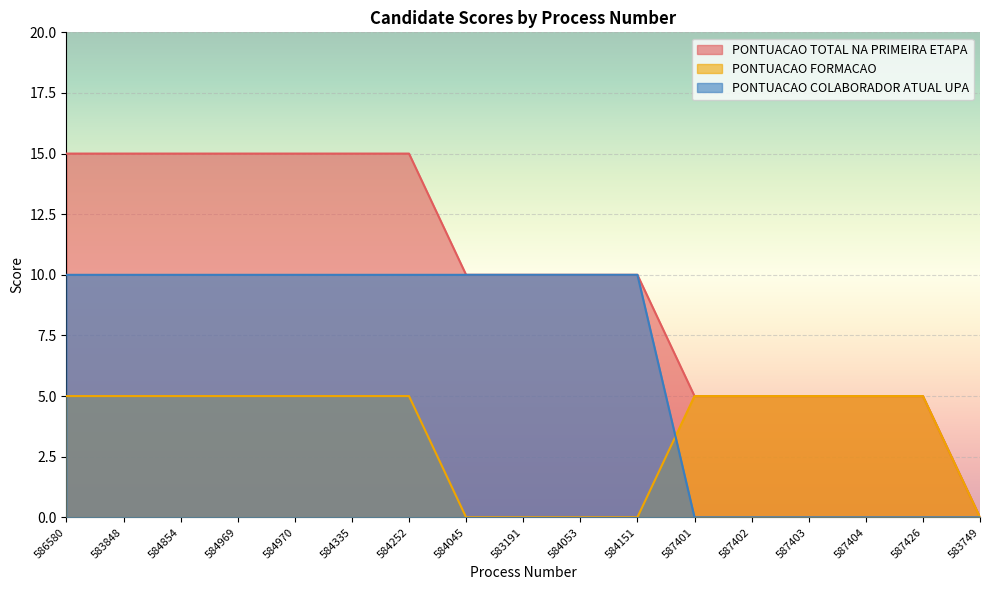

What is the maximum value shown in the chart?

15